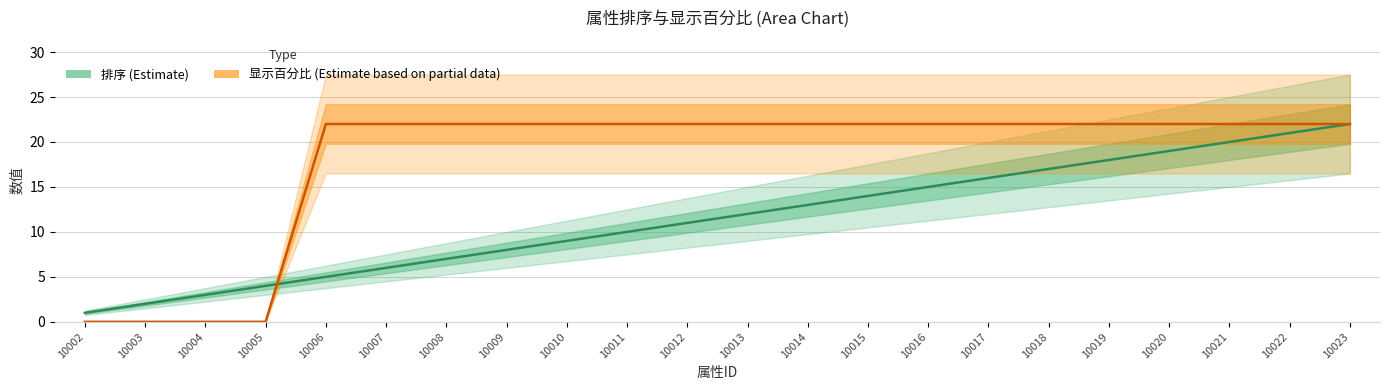

True or false: 显示百分比 (Estimate based on partial data) has more than 1 interior local peaks.

False